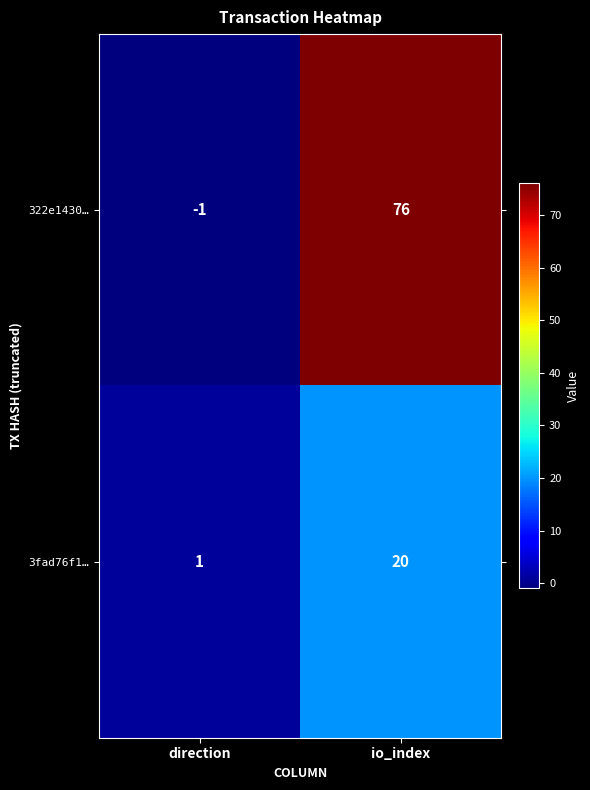

Reading left to right, extract all data points from this chart.

322e1430…: direction=-1	io_index=76
3fad76f1…: direction=1	io_index=20